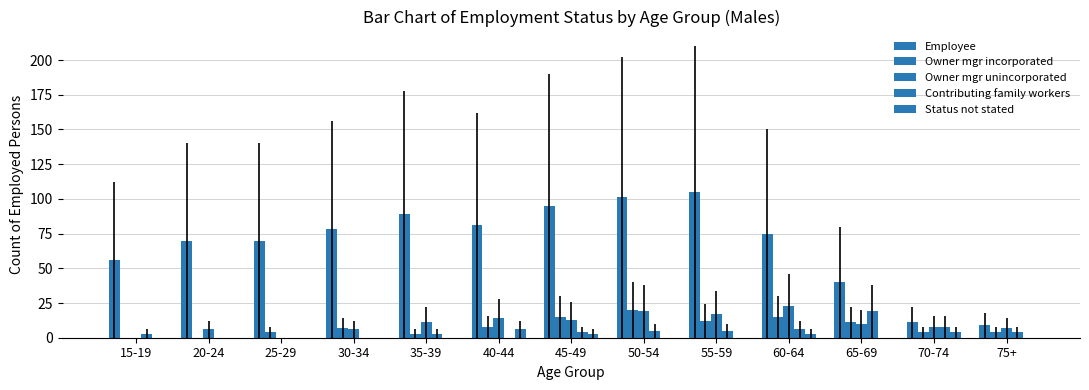

At which category does the chart reach its minimum across all series?

15-19